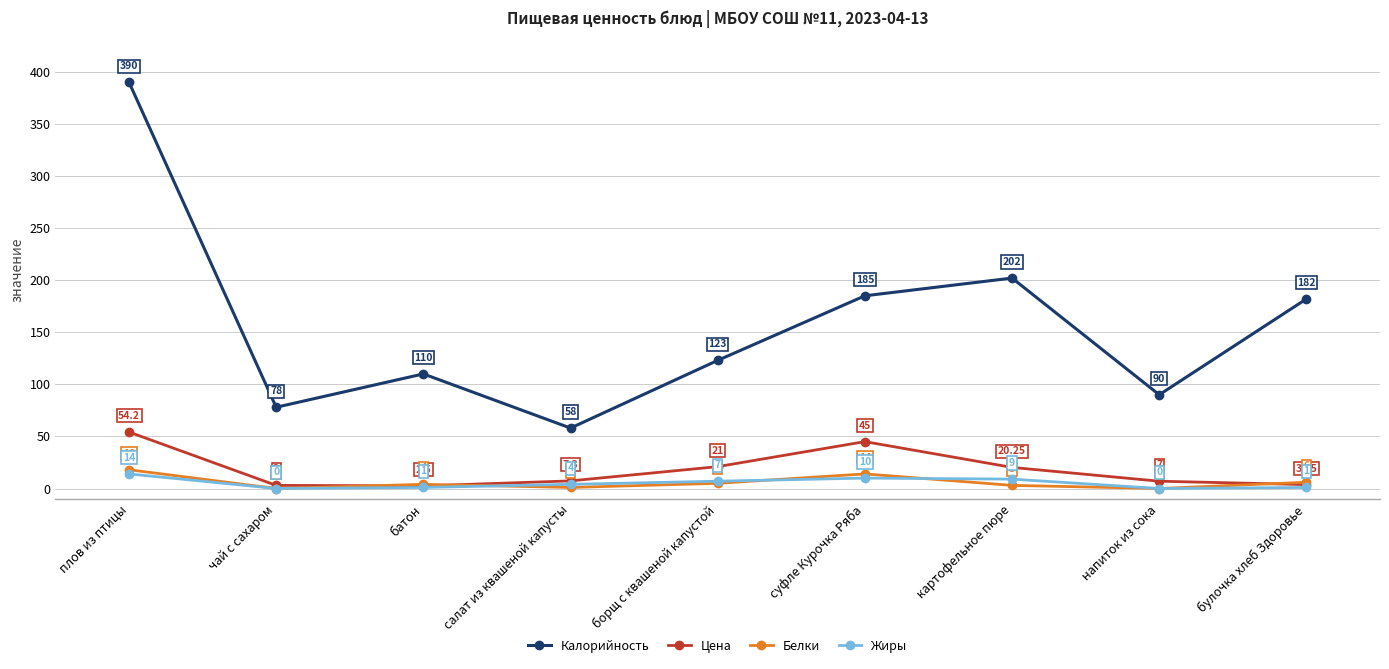

Which series has the largest total across all categories?

Калорийность